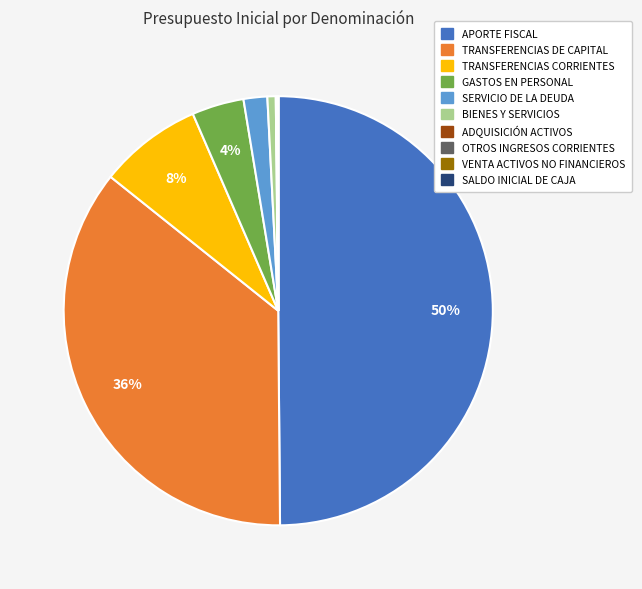

To the nearest percent, what is the difference between the largest and smallest slice percentages?

50%